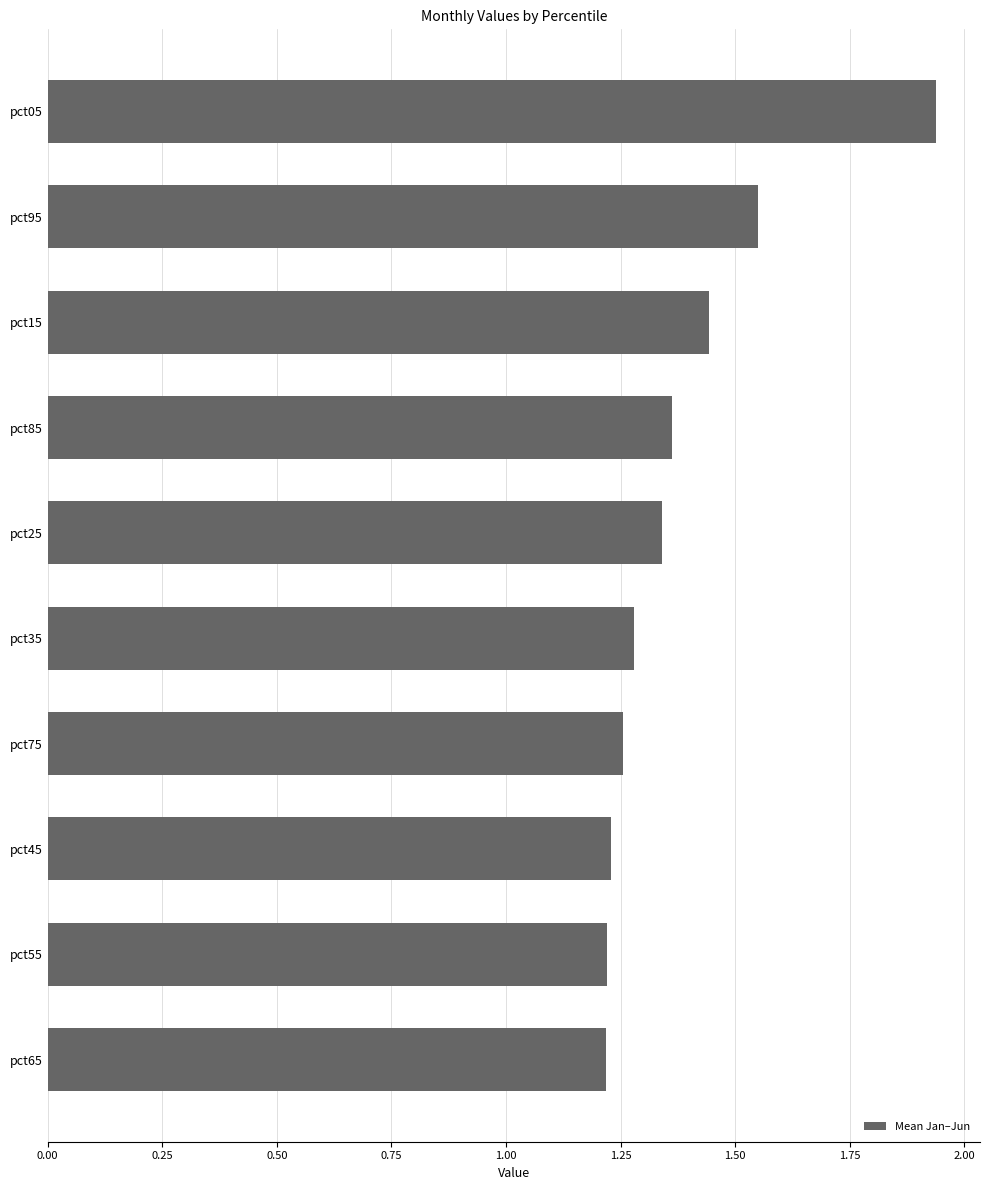

What is the label of the 1st bar from the top?

pct05